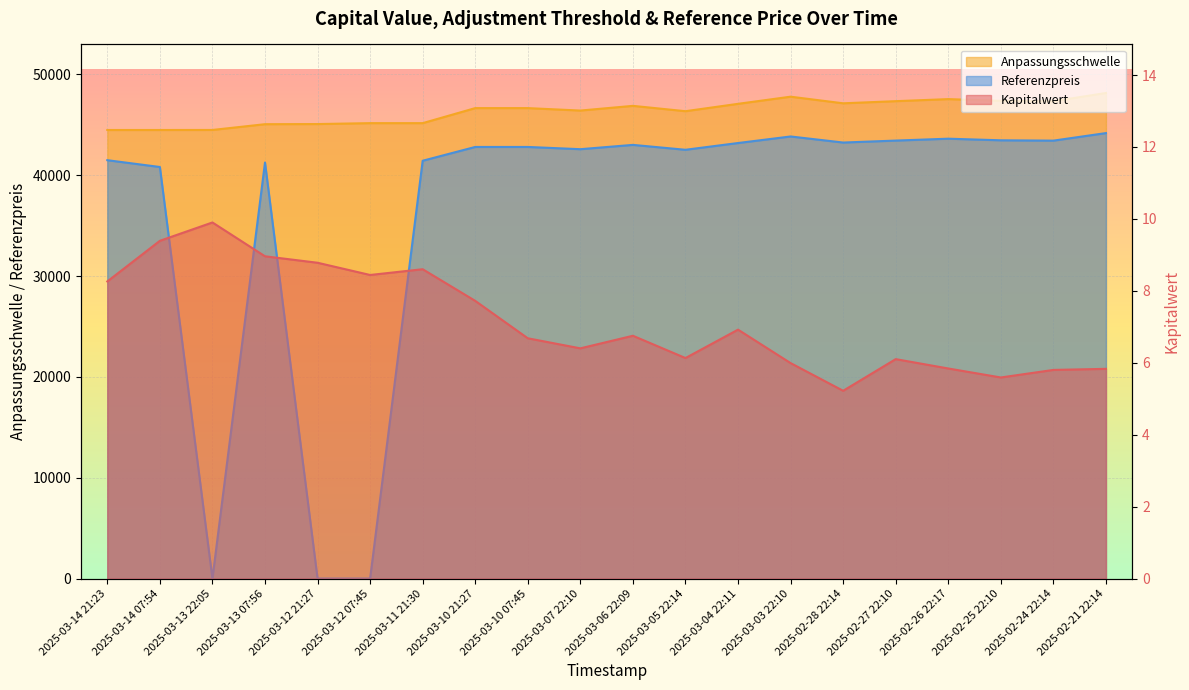

What is the approximate value of Anpassungsschwelle at 2025-02-21 22:14?

48152.5